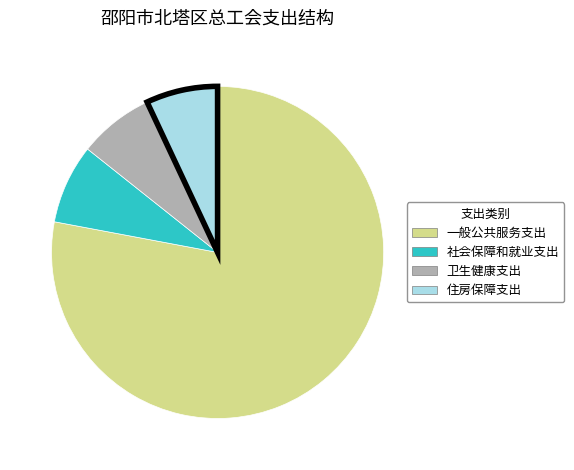

Which slice is the largest?

一般公共服务支出